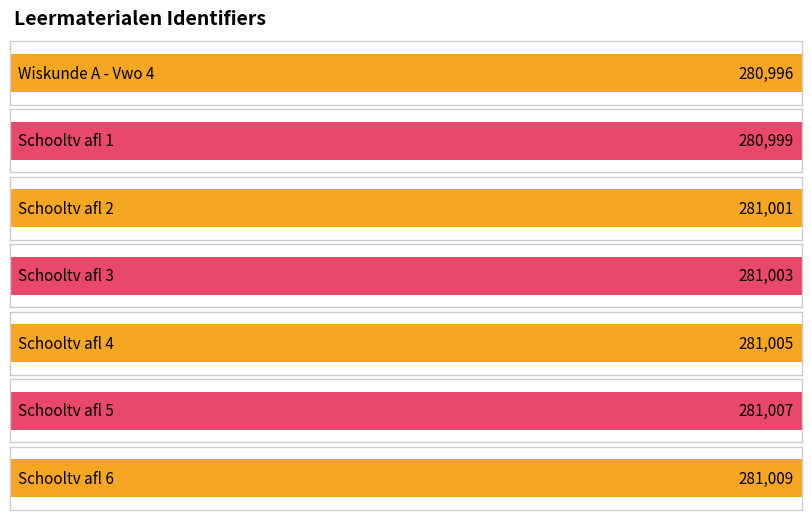

What value does the data have at Schooltv afl 2?

281001